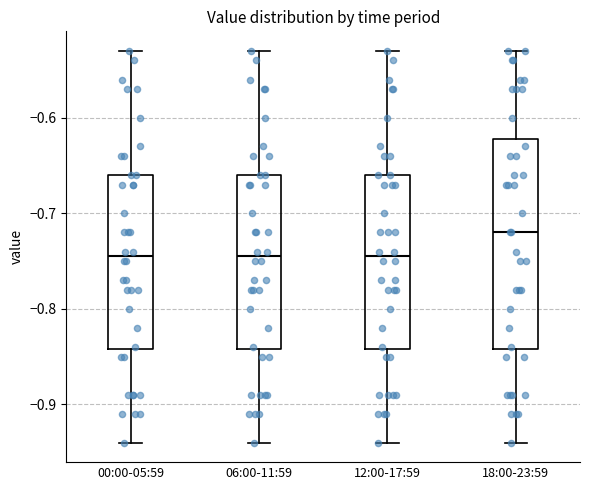

Comparing the boxes themselves (not the whiskers), which one is the tallest?

18:00-23:59